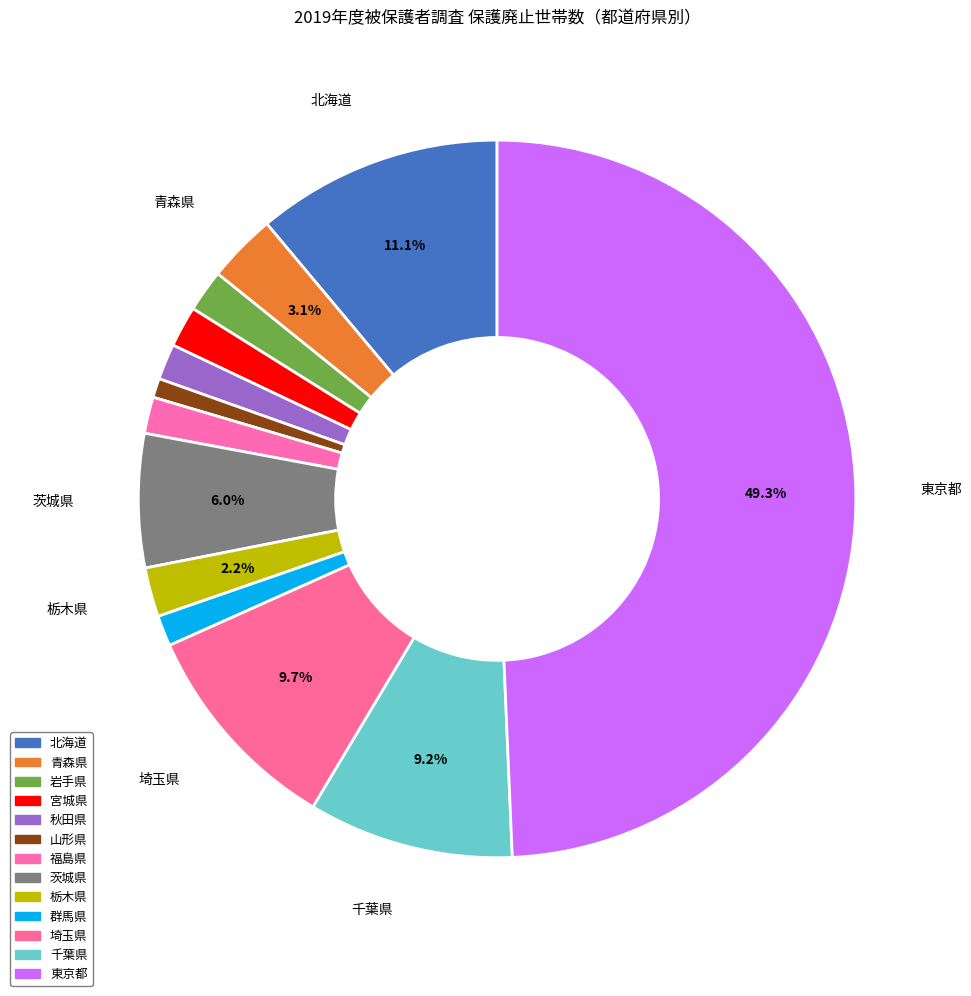

Does 埼玉県 account for over 50% of the chart?

No